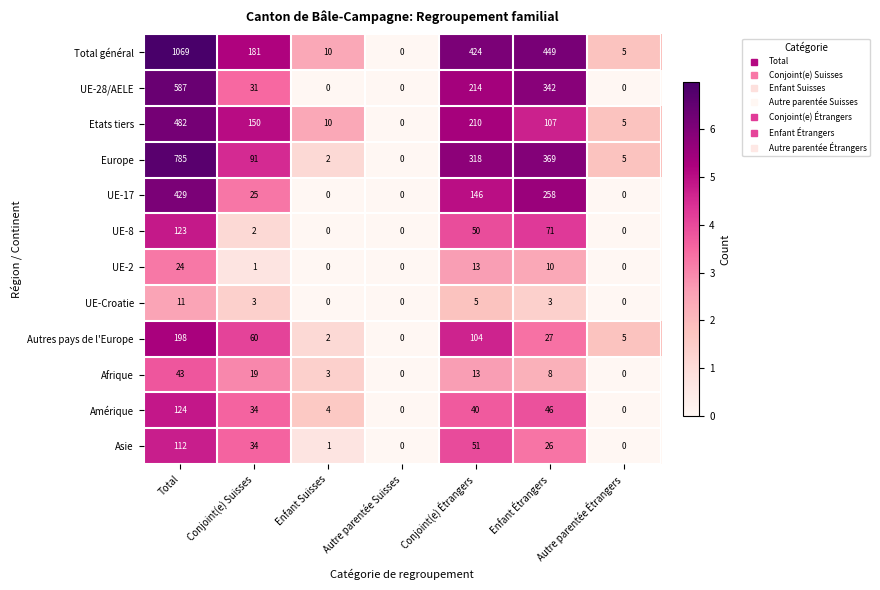

What is the average value of the Etats tiers series?

138